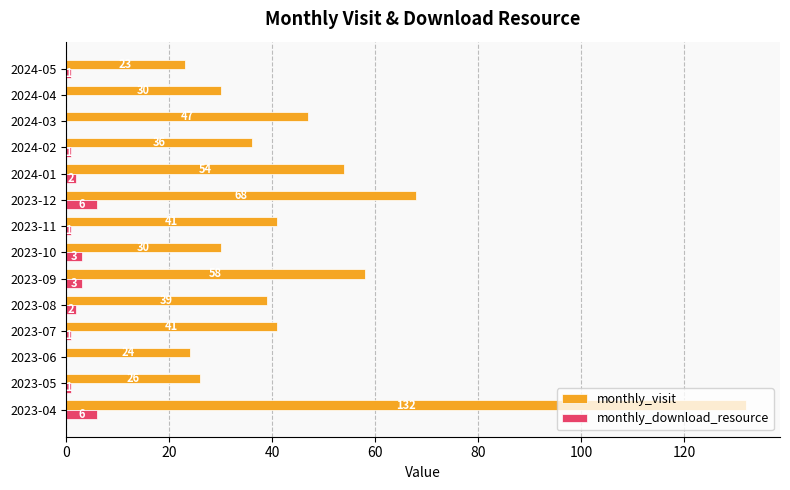

Which series changed the most between 2023-05 and 2023-06?

monthly_visit